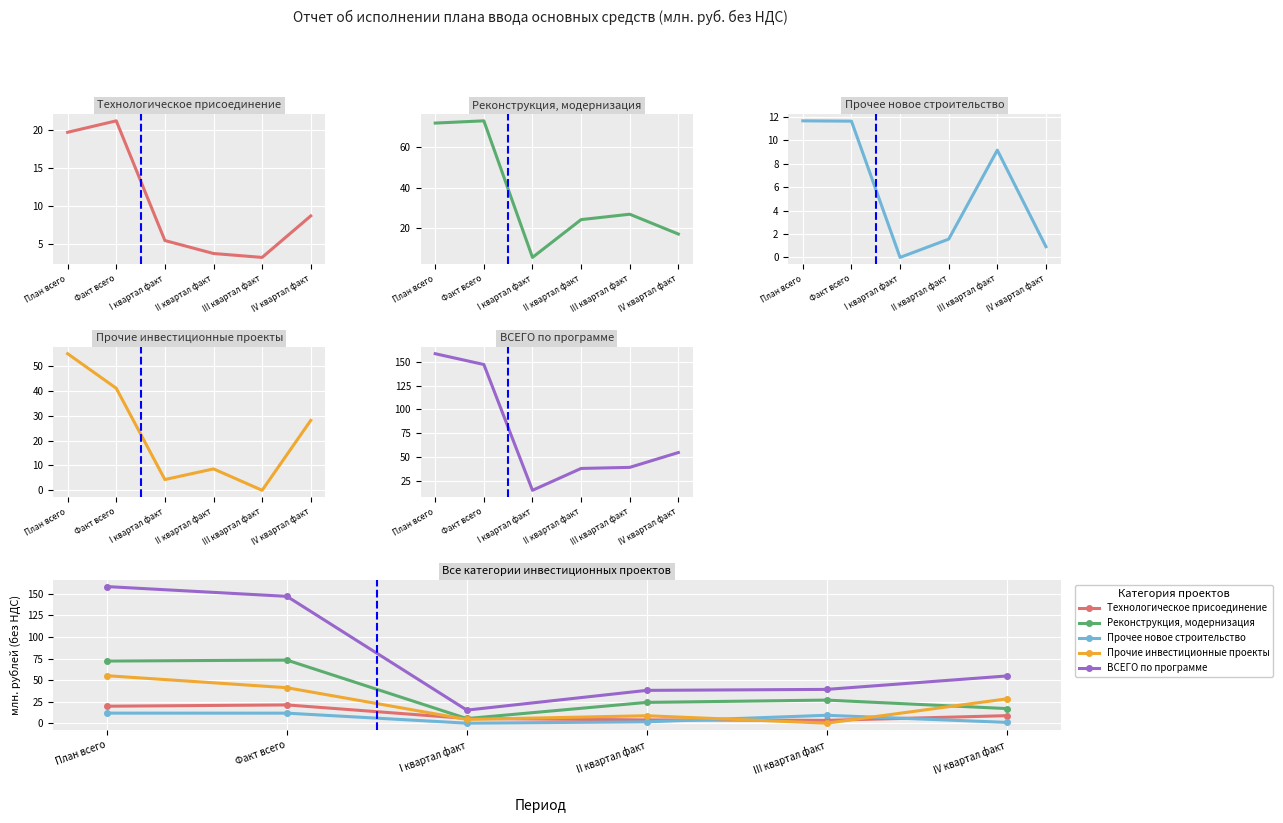

What is the label of the 2nd point from the right?

III квартал факт